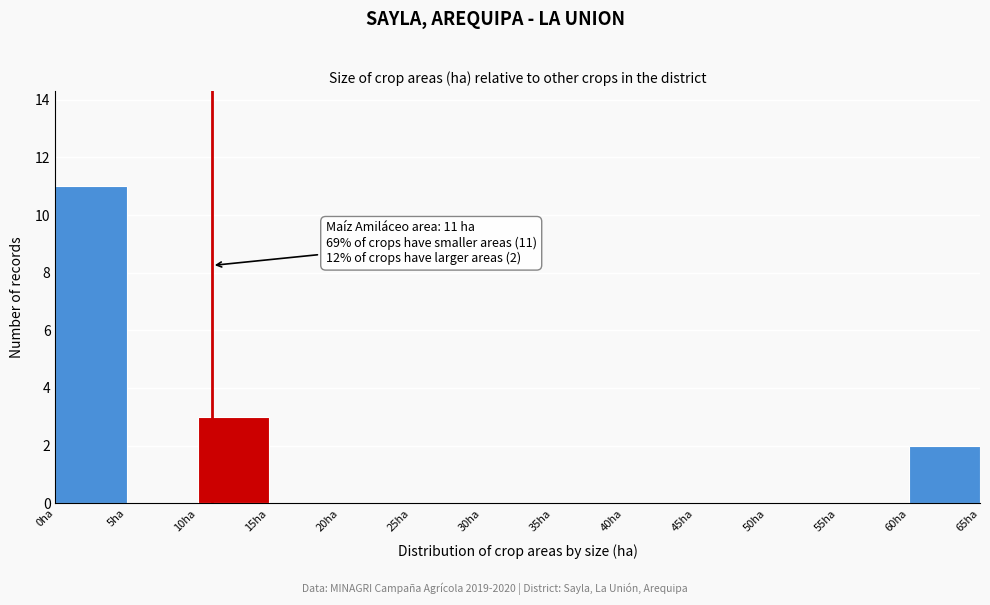

Which range on the x-axis has the tallest bar?

0 to 5